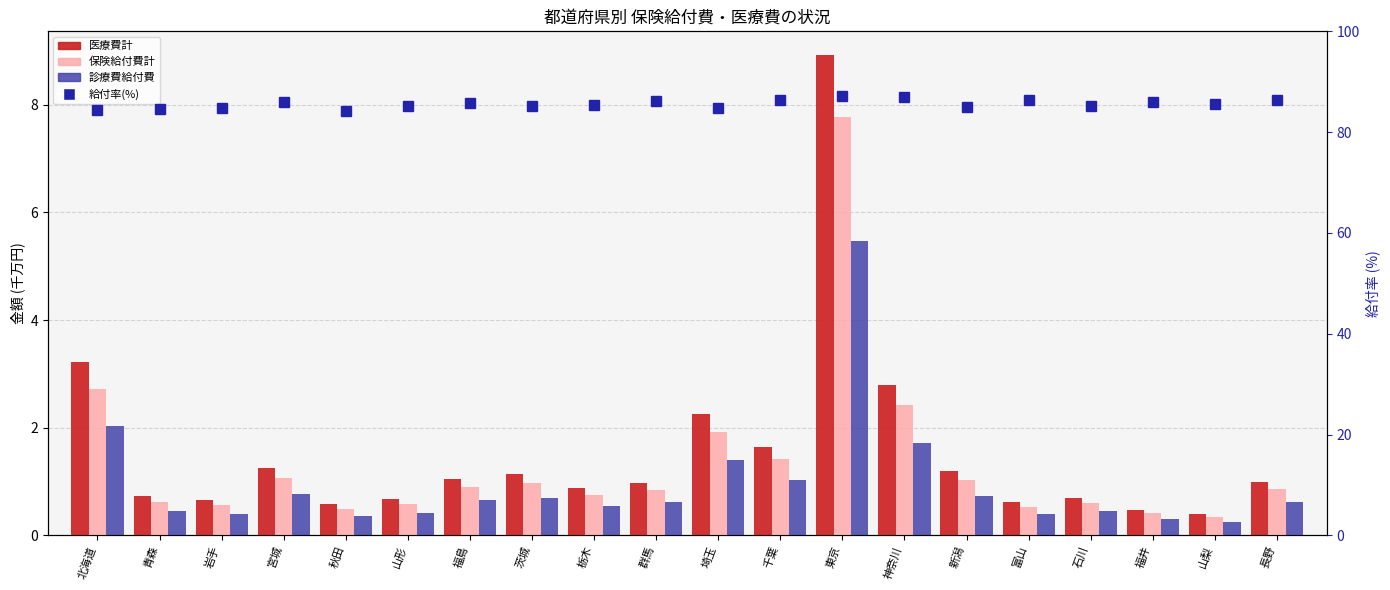

Which label corresponds to the largest value in the chart?

東京